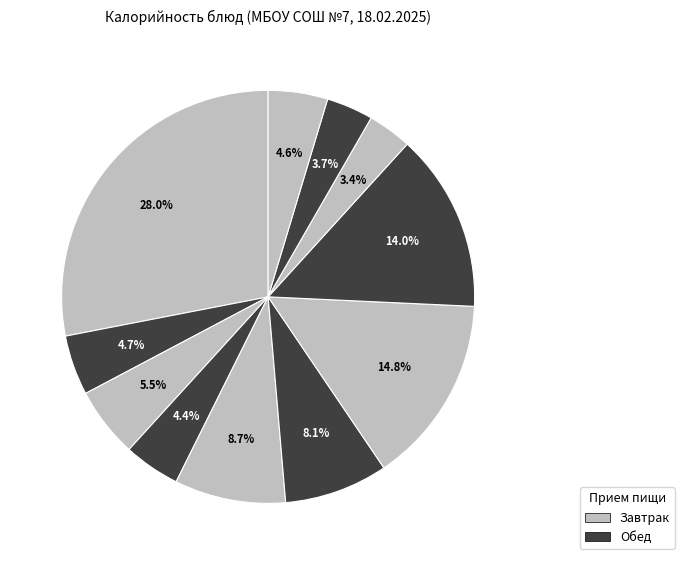

How many slices are in this pie chart?

11